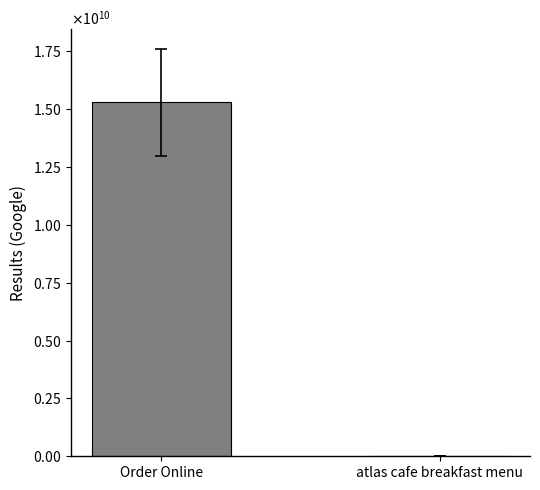

What is the minimum value shown in the chart?

6230000